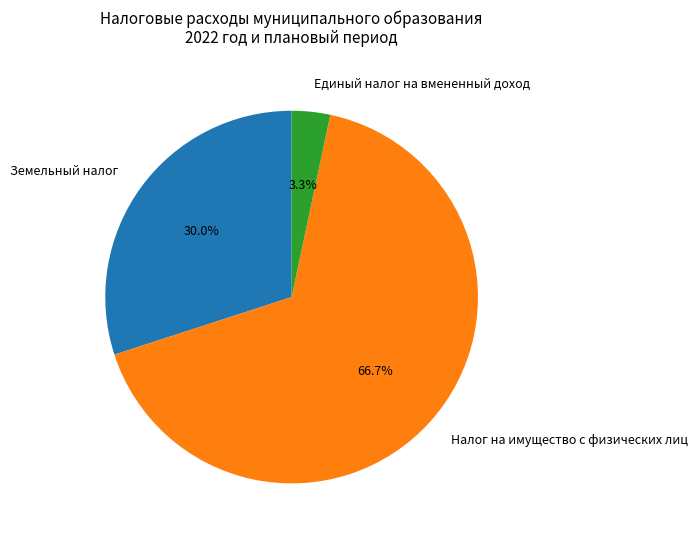

Does Земельный налог account for over 50% of the chart?

No